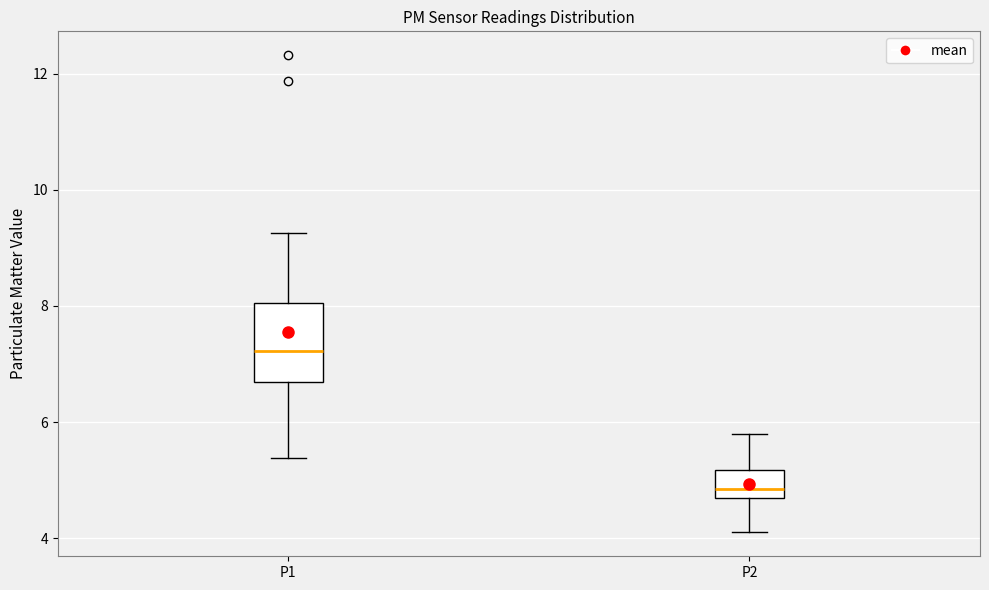

Reading left to right, read every box against the y-axis: the position of its median line, the range the box covers, and the ends of its whiskers. The values are not printed on the chart, so give them approximately, as read against the axis.

P1: median 7.2, box 6.6 to 8.0, whiskers 5.4 to 9.2
P2: median 4.8 (just above the box's lower edge), box 4.8 to 5.2, whiskers 4.2 to 5.8